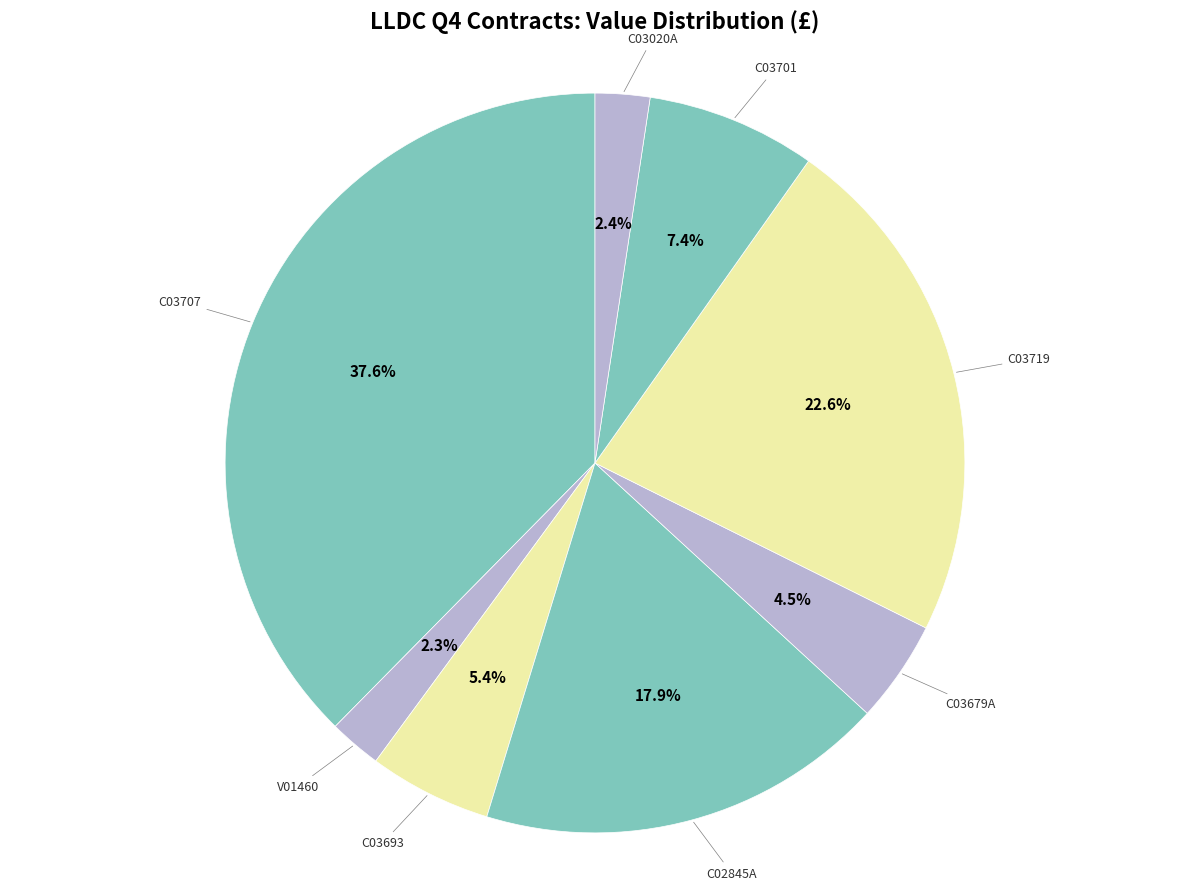

What is the smallest slice in the pie chart?

V01460